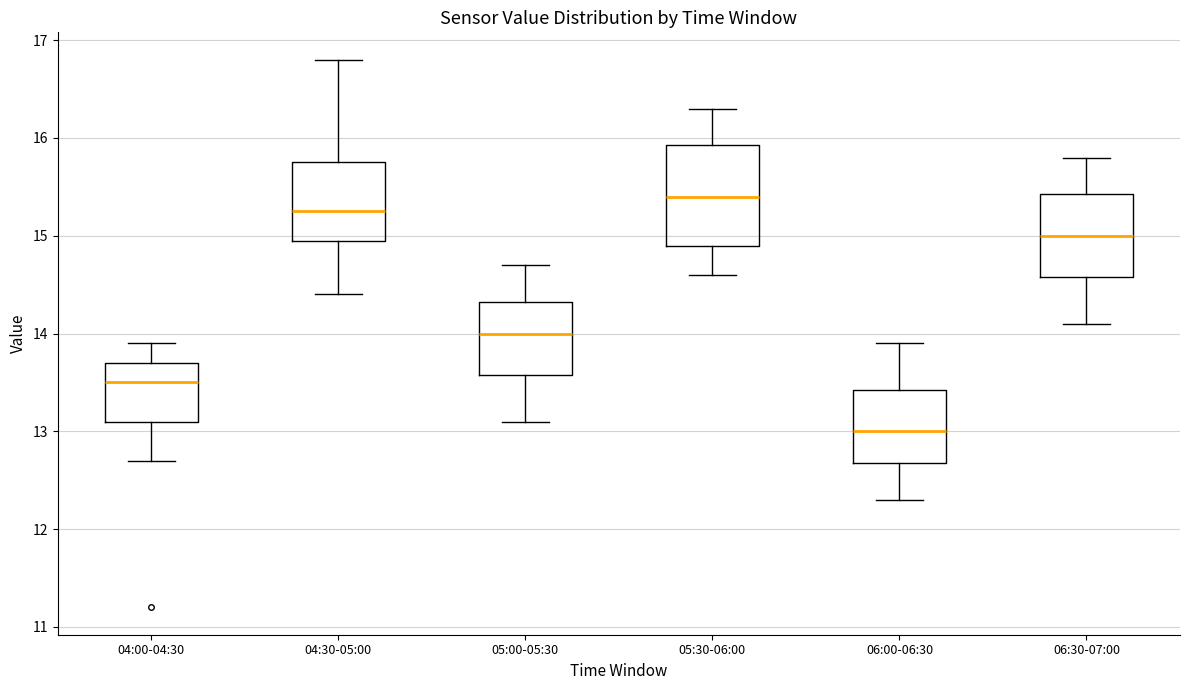

Where does the median line of the box for 05:00-05:30 sit on the y-axis? The values are not printed on the chart, so give them approximately, as read against the axis.

14.0